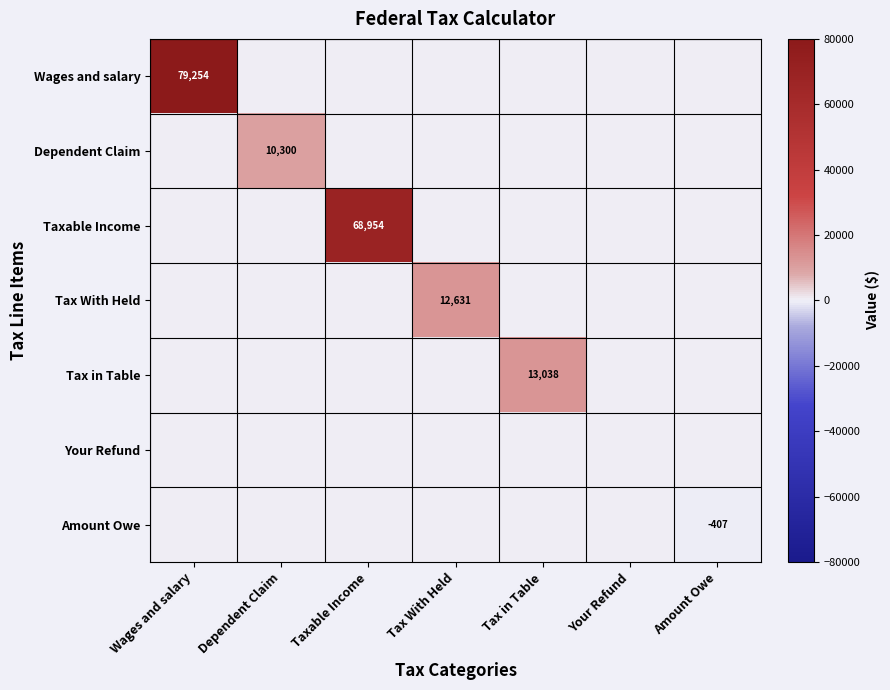

List the labels in order of Wages and salary value, largest first.

Wages and salary, Dependent Claim, Taxable Income, Tax With Held, Tax in Table, Your Refund, Amount Owe